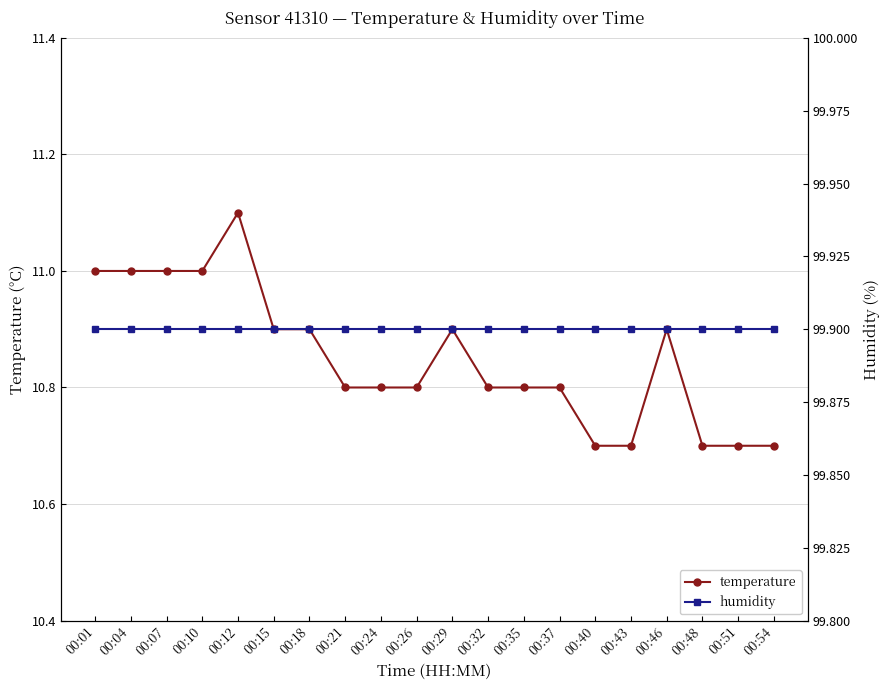

At 00:15, list the series in order from largest to smallest.

humidity, temperature